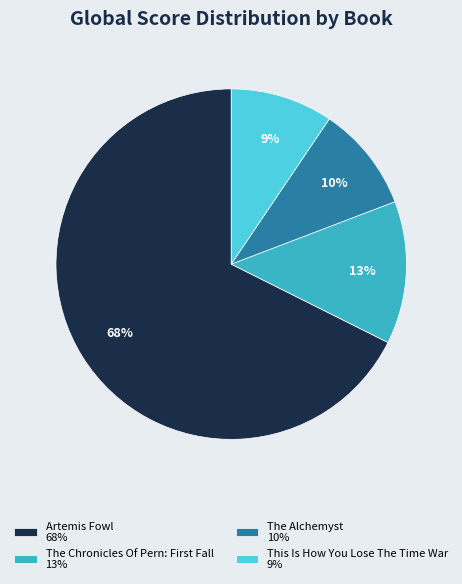

Which has a higher value, Artemis Fowl 68% or The Alchemyst 10%?

Artemis Fowl 68%